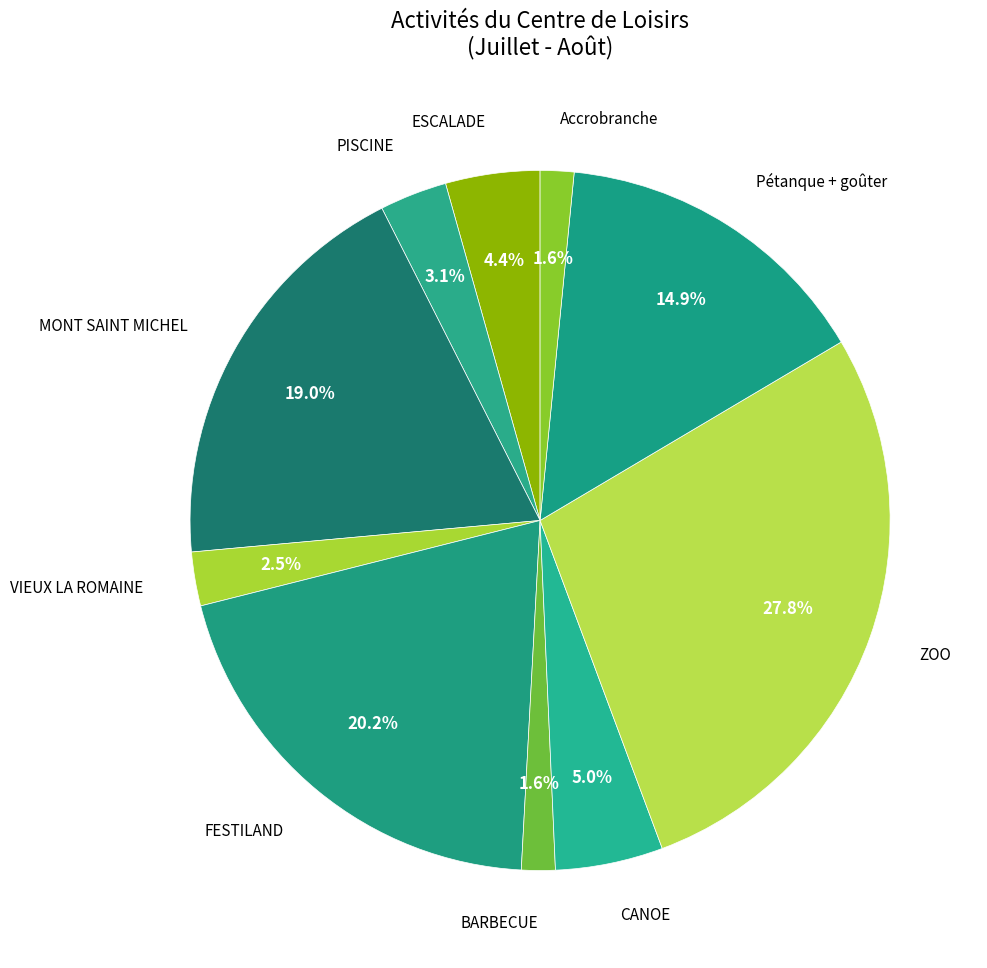

Which category has the biggest portion of the pie?

ZOO